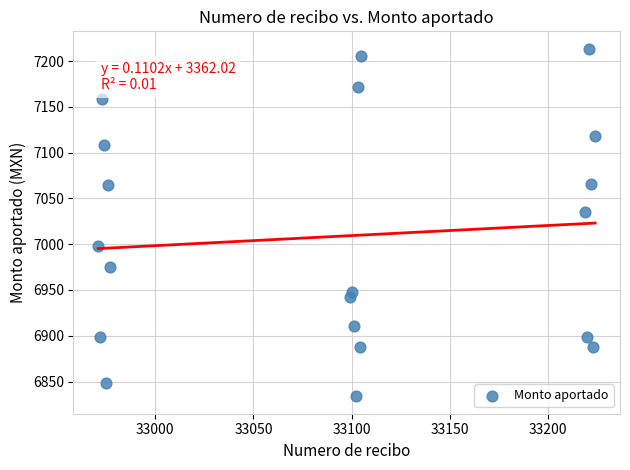

What Y value in the scatter plot is closest to 7023?

7035.5